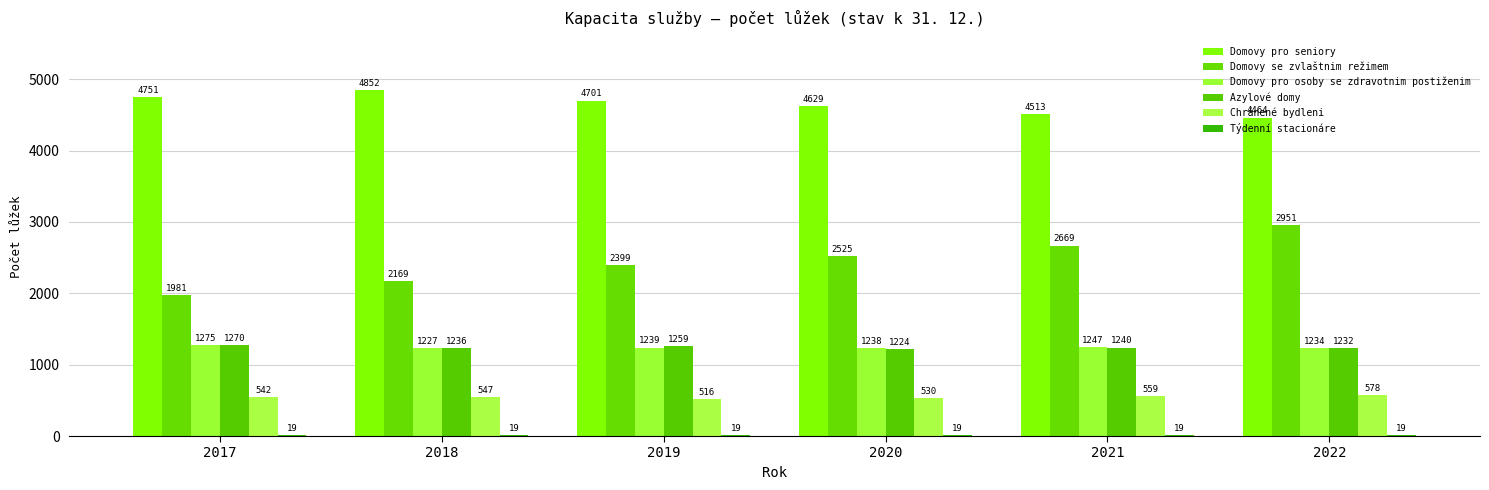

What is the highest value of the Chránené bydleni series?

578